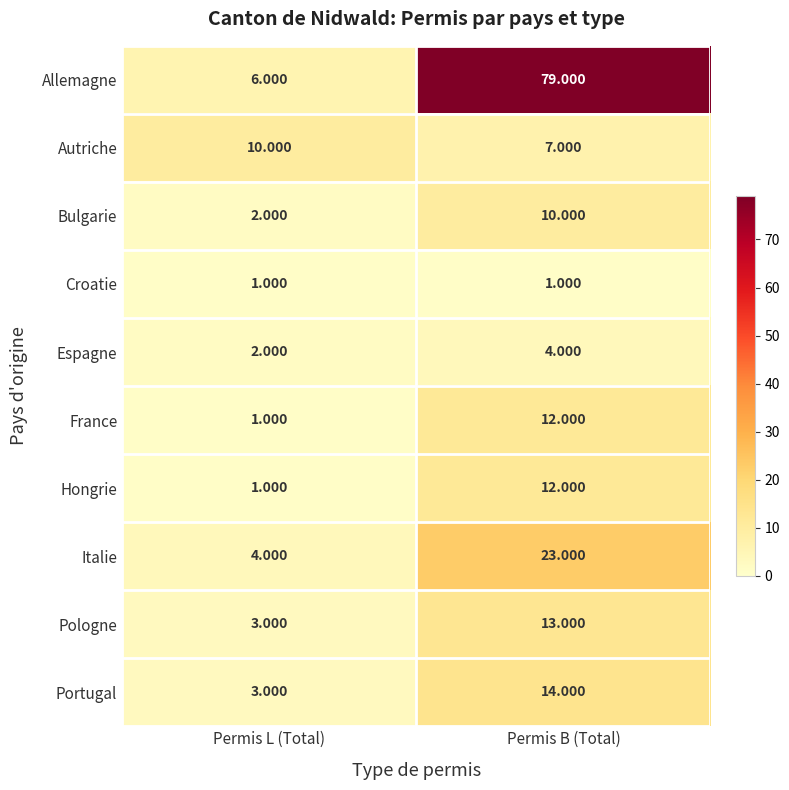

At which category is the sum across all series the highest?

Permis B (Total)